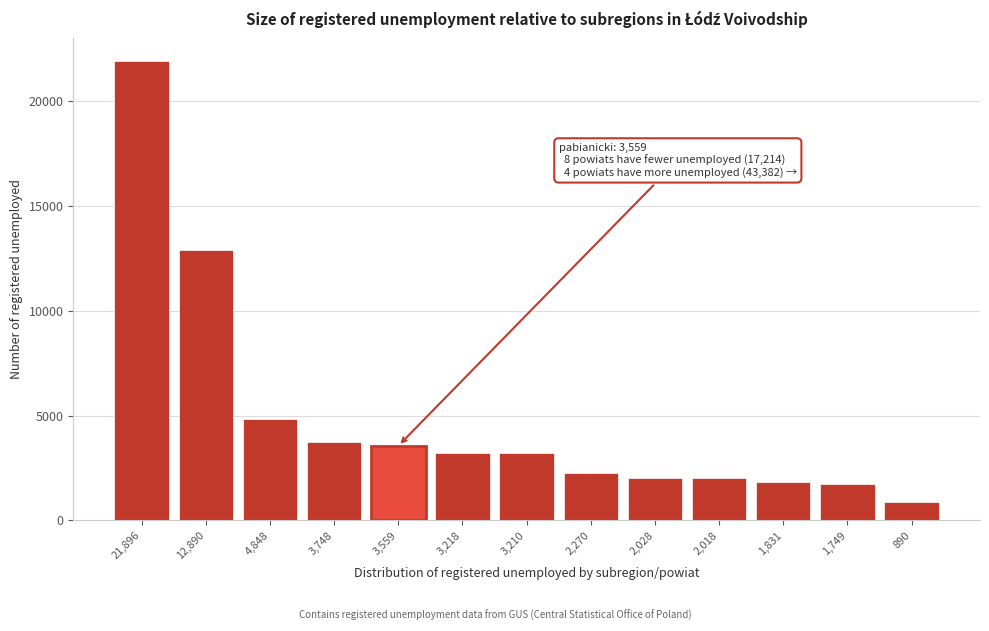

What is the sum of all values?

64155